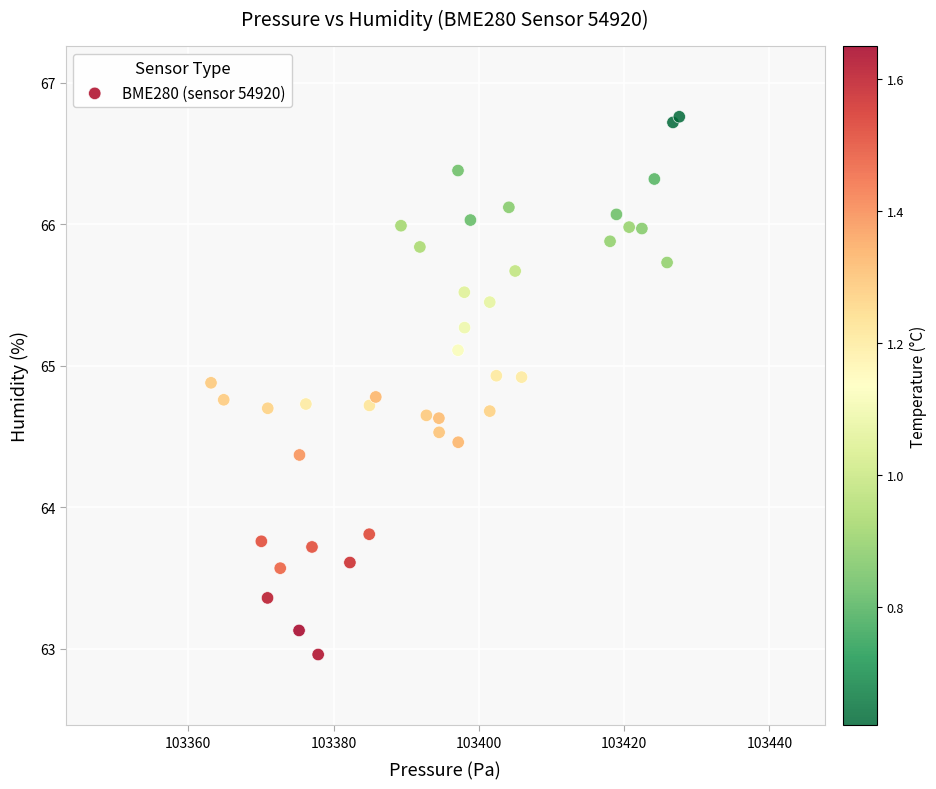

What Y value in the scatter plot is closest to 64?

63.8